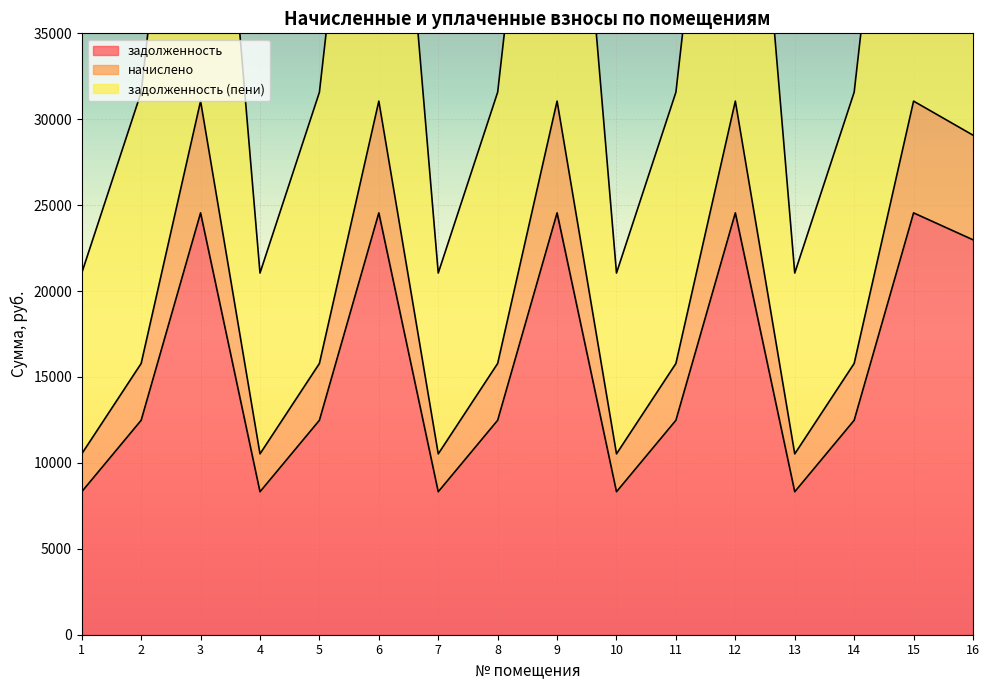

How many interior local peaks does the задолженность (пени) series have?

5